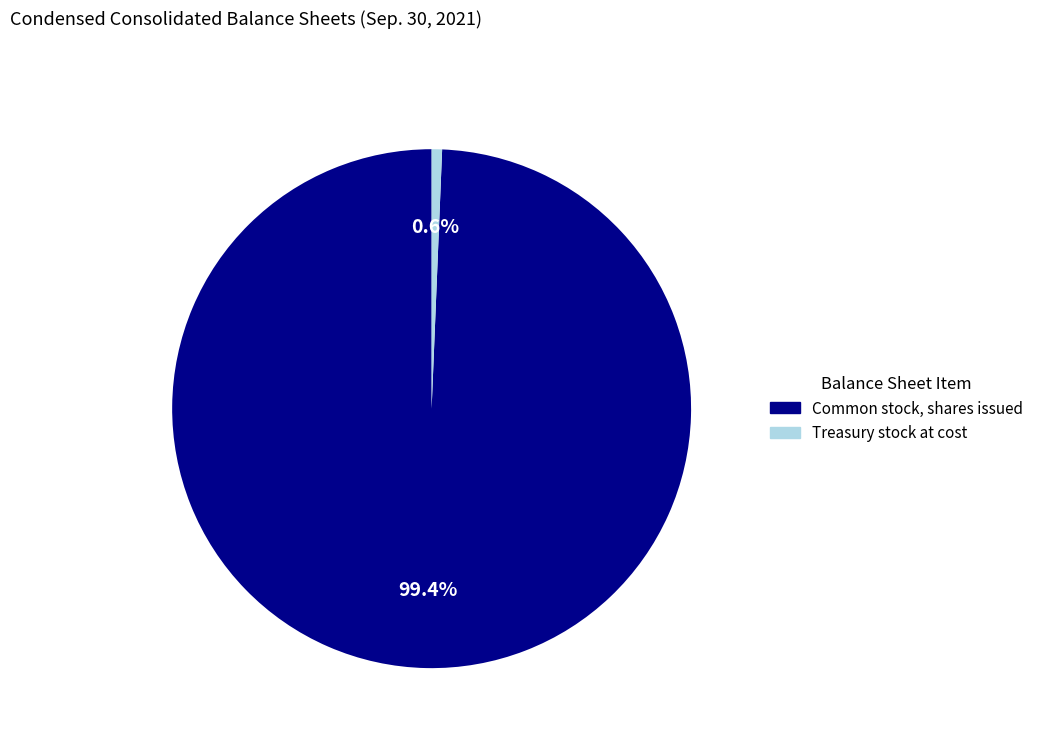

How much of the chart is everything except Treasury stock at cost?

99.4%